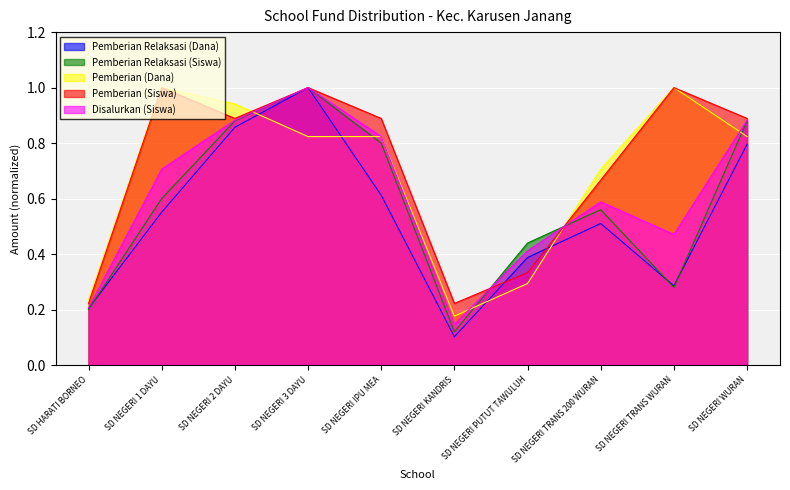

True or false: Disalurkan (Siswa) and Pemberian (Dana) cross at least once.

True